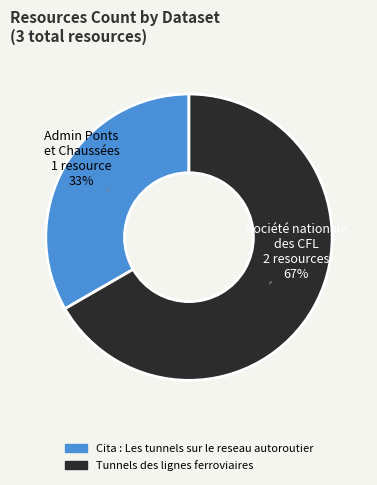

Which category has the smallest portion of the pie?

Cita : Les tunnels sur le reseau autoroutier